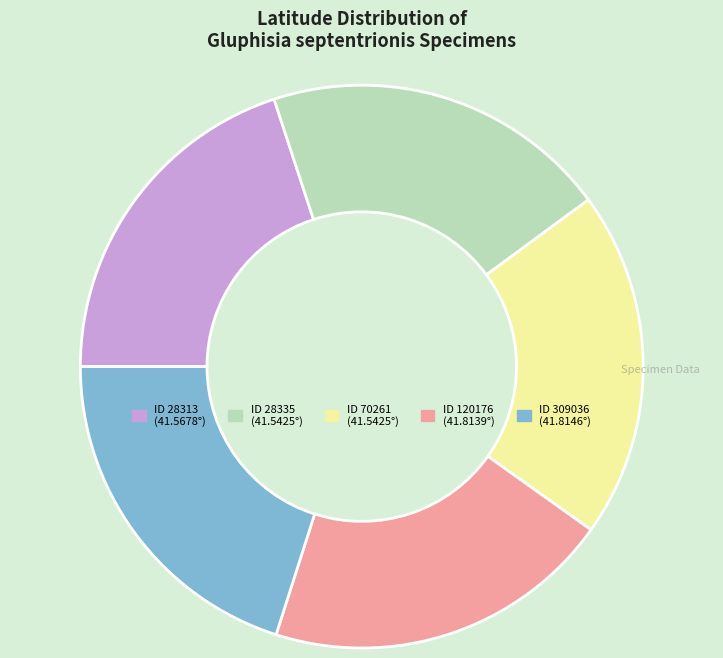

Is there a majority slice in this chart?

No